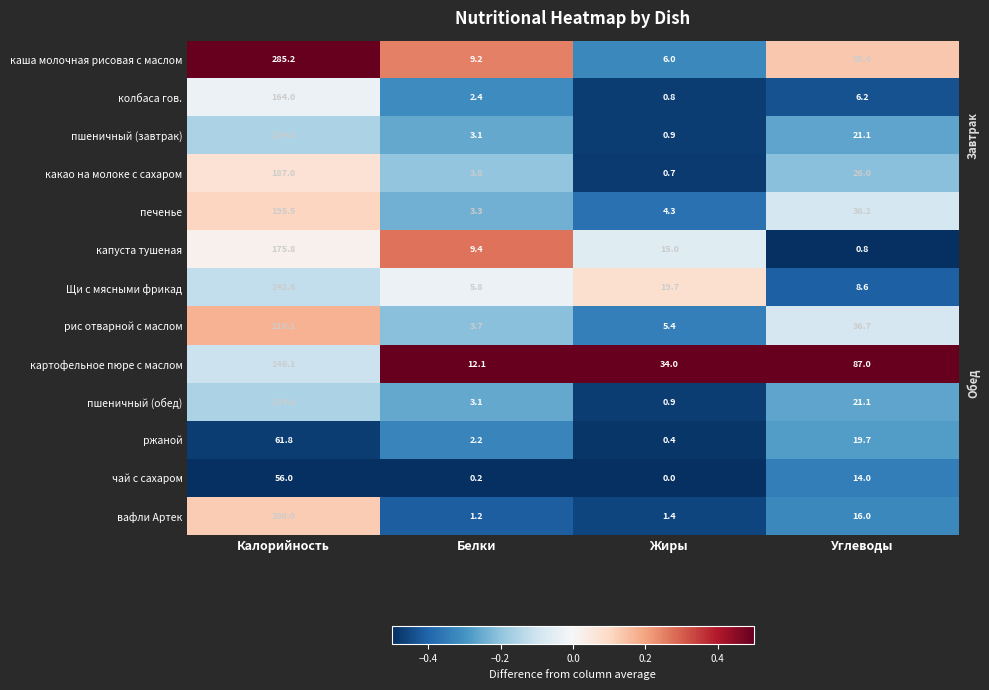

The каша молочная рисовая с маслом series shows 6.0 at Жиры. True or false?

True